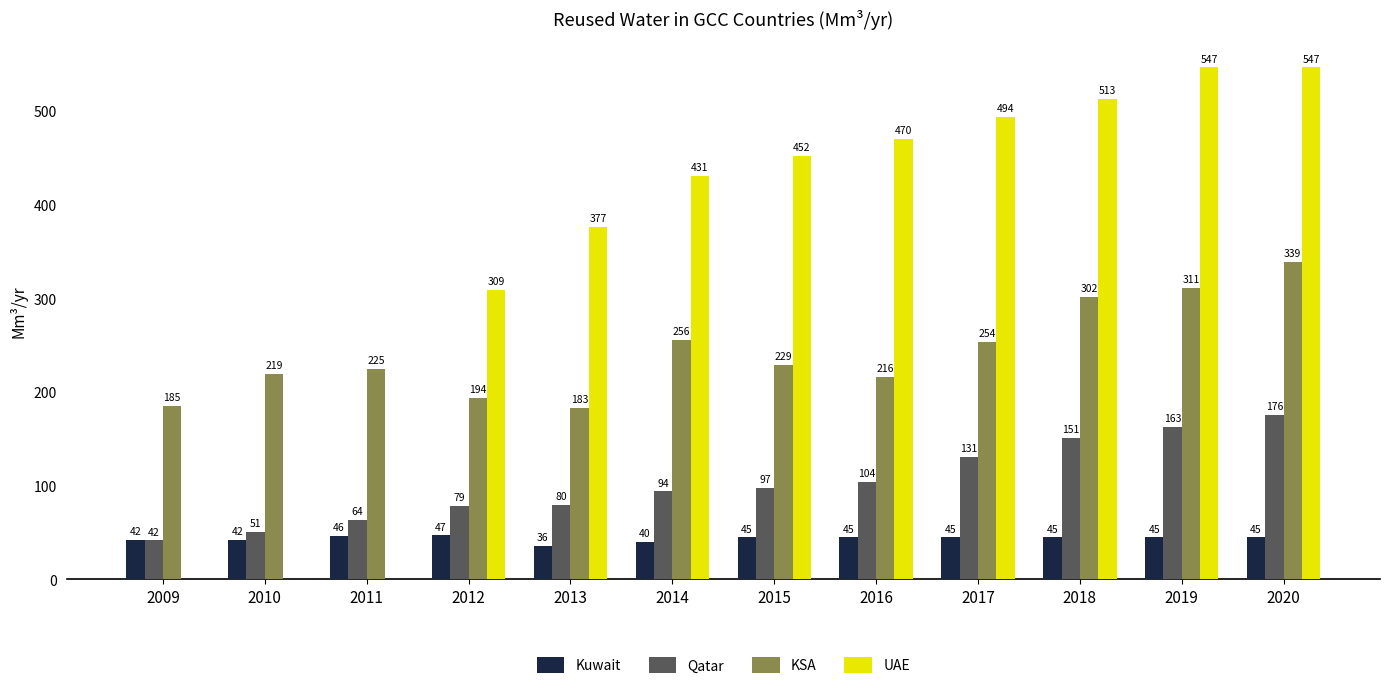

Which series has the widest spread of values?

UAE